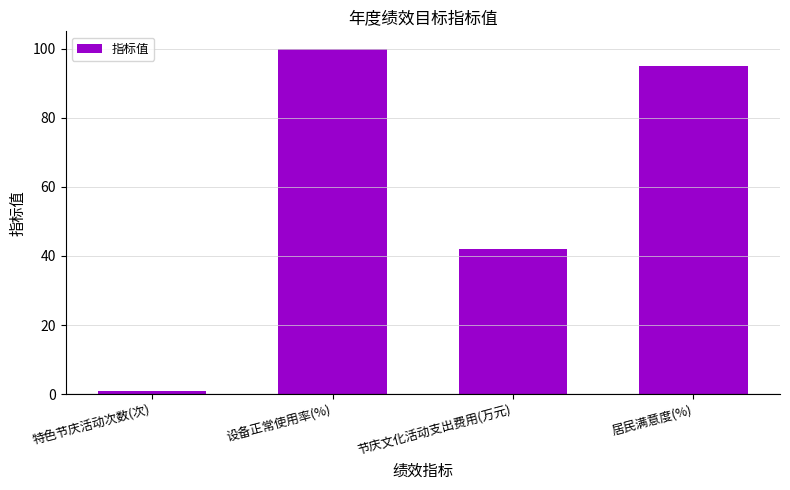

What is the difference between the second highest and minimum values?

94